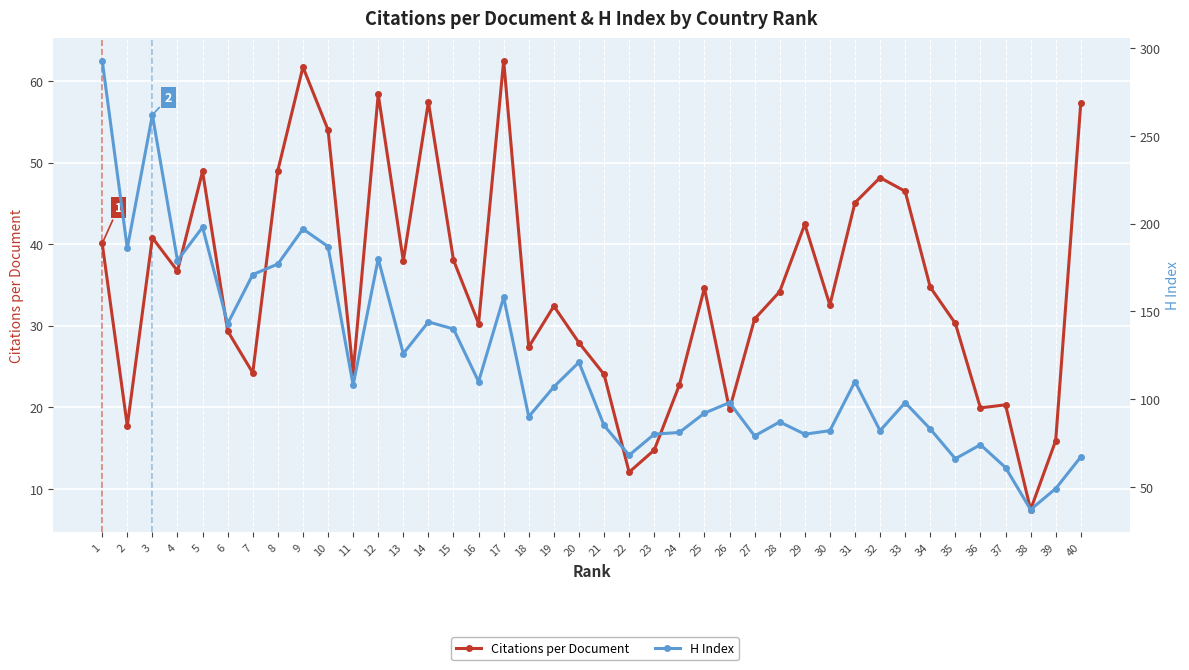

What is the difference between the Citations per Document values at 3 and 7?

16.6